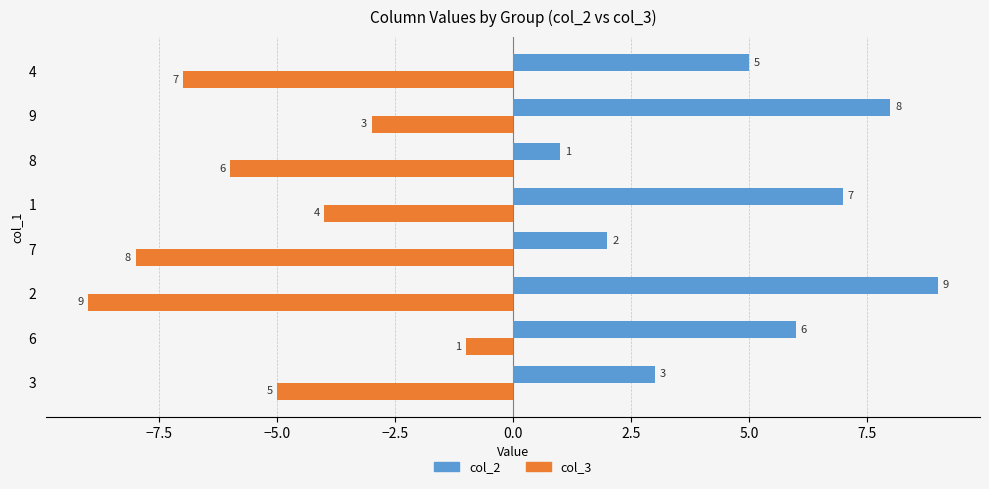

What is the difference between the maximum and second lowest values in the col_2 series?

7